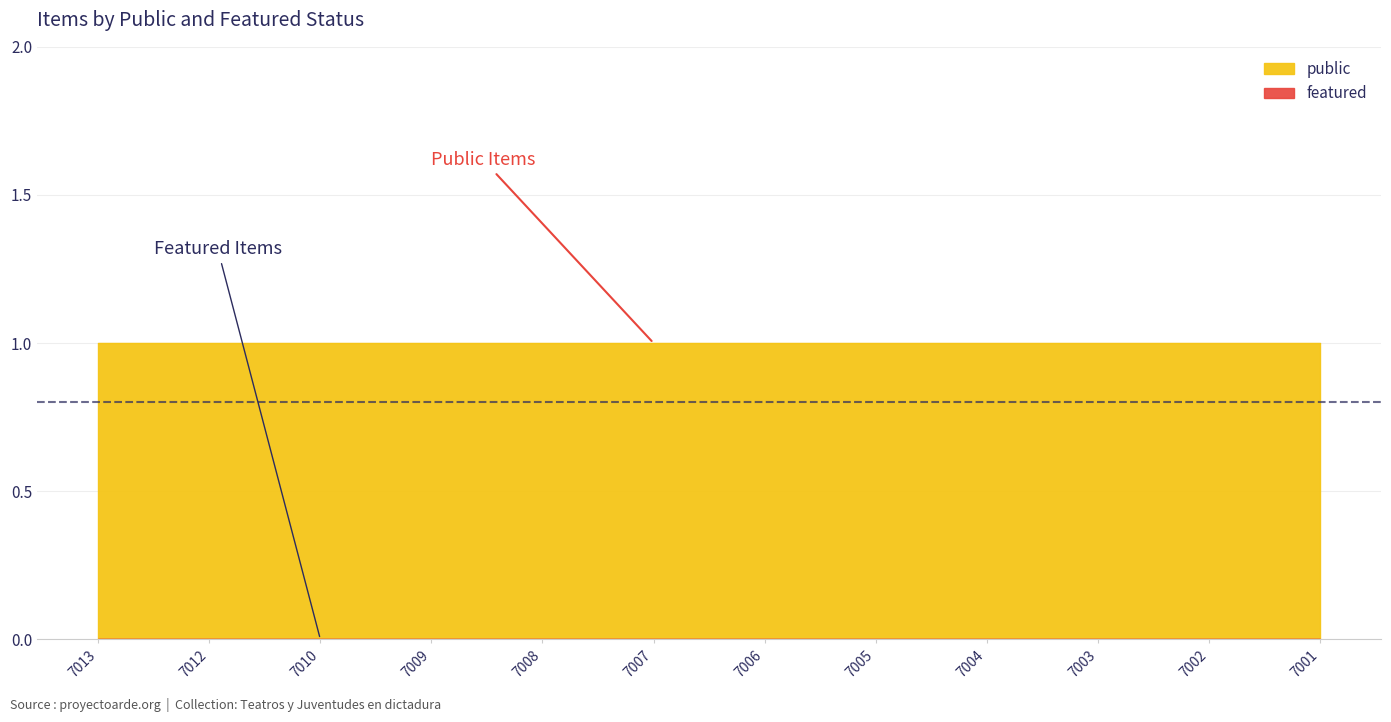

True or false: public has more than 0 interior local peaks.

False